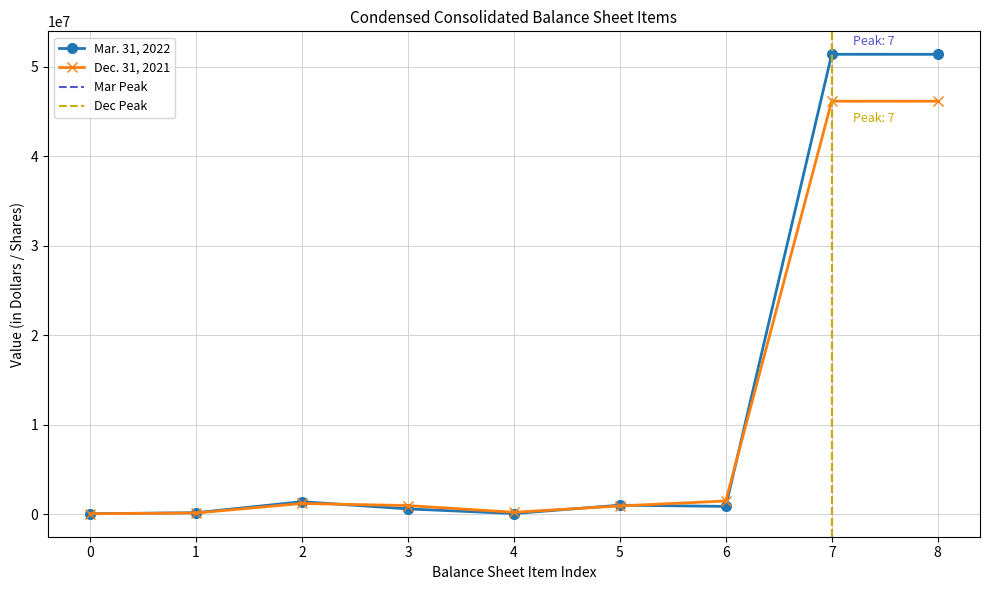

At 5, list the series in order from smallest to largest.

Dec. 31, 2021, Mar. 31, 2022